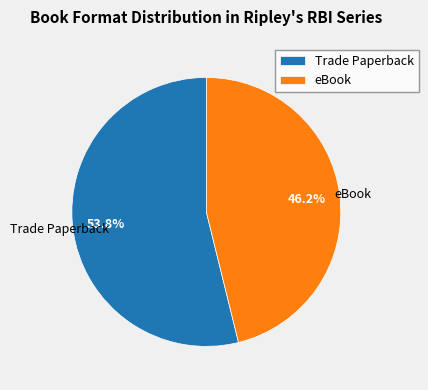

To the nearest percent, what is the difference between the largest and smallest slice percentages?

8%